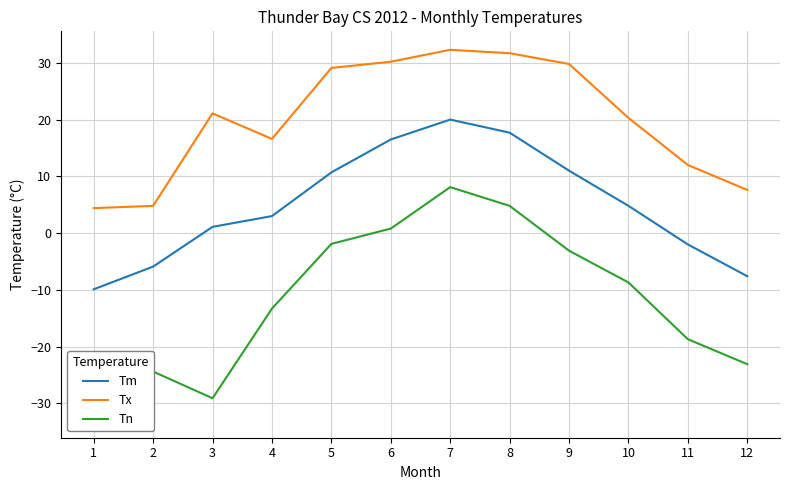

List the series in order of their overall mean, lowest first.

Tn, Tm, Tx